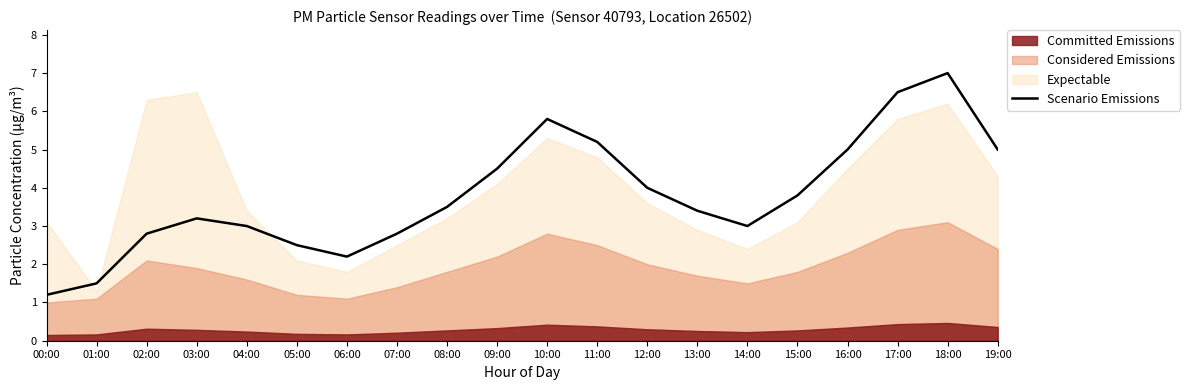

What is the sum of all values?

75.9